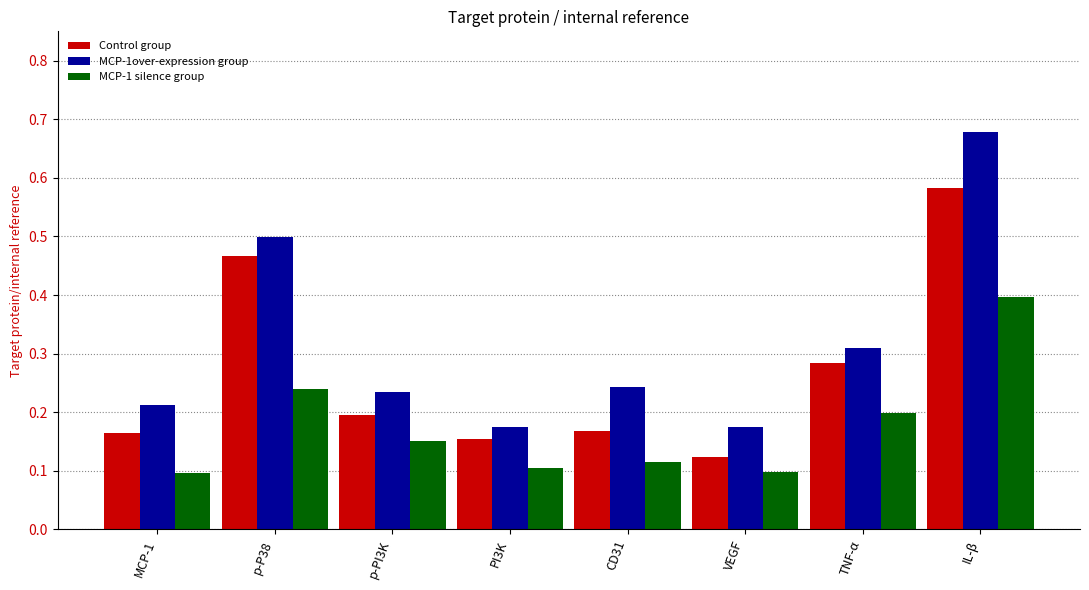

Which category has the highest value in the Control group series?

IL-β